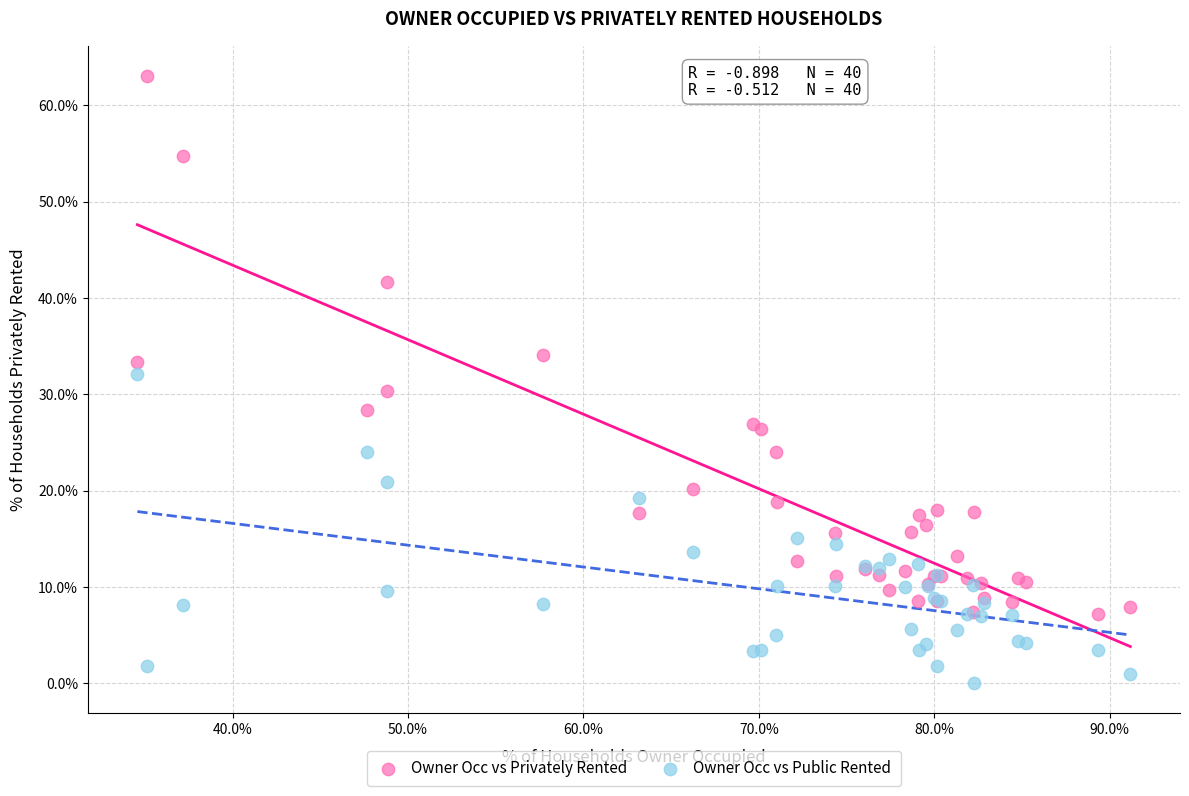

What are all the series names shown in the legend?

Owner Occ vs Privately Rented, Owner Occ vs Public Rented